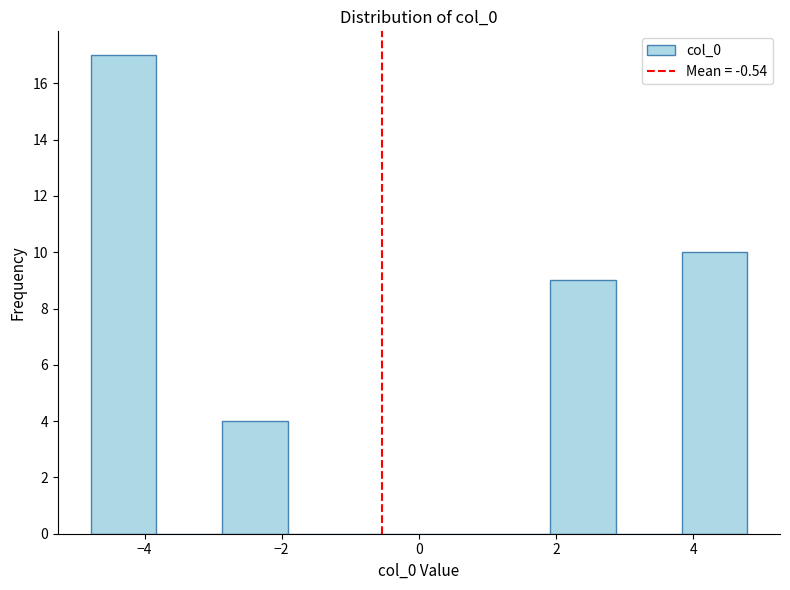

Reading left to right, list every bar in this chart as the range it spans on the x-axis followed by its height. Neither the bar edges nor the heights are printed on the chart, so give them approximately, as read against the axes.

-4.8 to -3.8: 17
-3.8 to -2.8: 0
-2.8 to -2.0: 4
-2.0 to -1.0: 0
-1.0 to 0.0: 0
0.0 to 1.0: 0
1.0 to 2.0: 0
2.0 to 2.8: 9
2.8 to 3.8: 0
3.8 to 4.8: 10